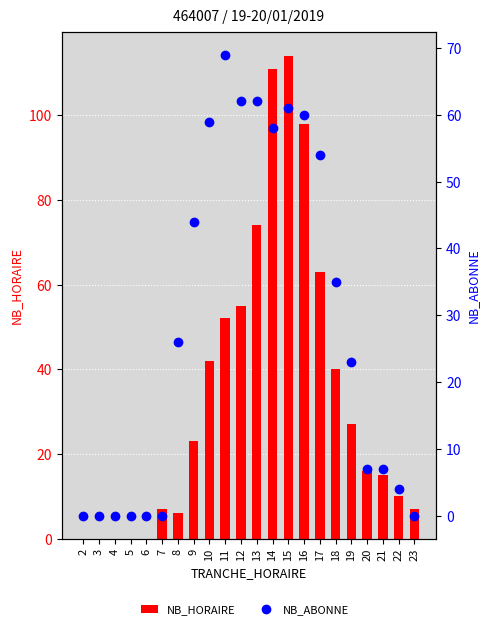

What is the sum of all NB_HORAIRE values?

760